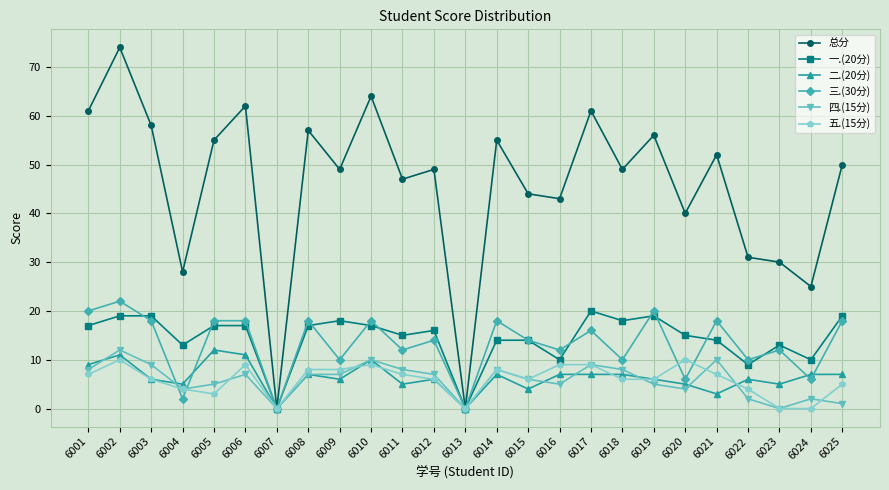

Which series has the widest spread of values?

总分